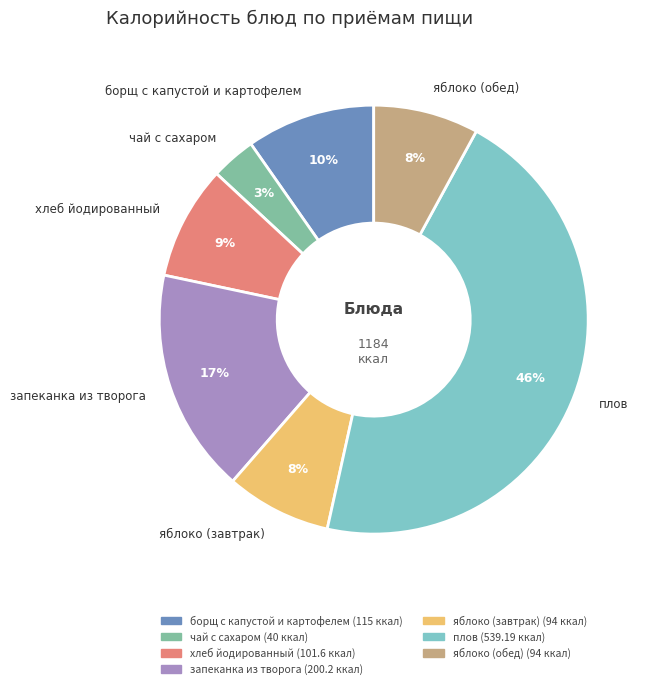

To the nearest percent, what portion does яблоко (завтрак) represent?

8%